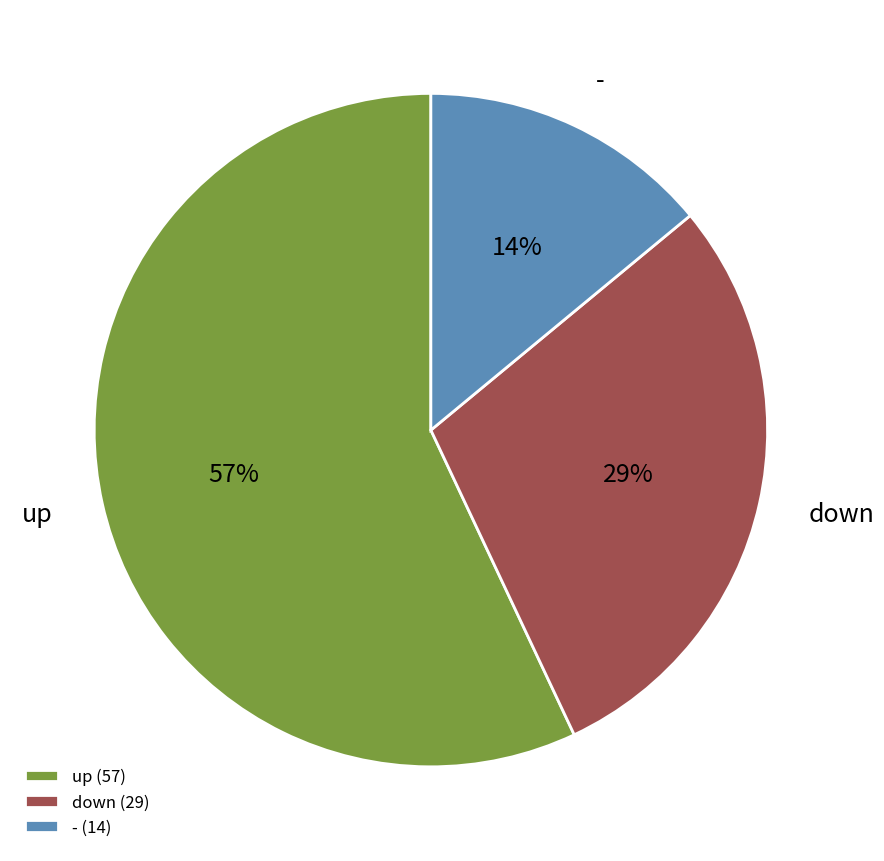

Is it true that up is 71% of the pie?

False